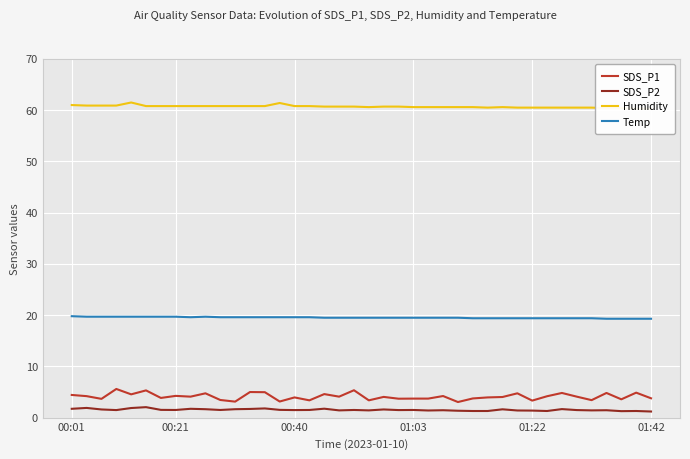

What is the difference between the second highest and second lowest values in the Temp series?

0.4